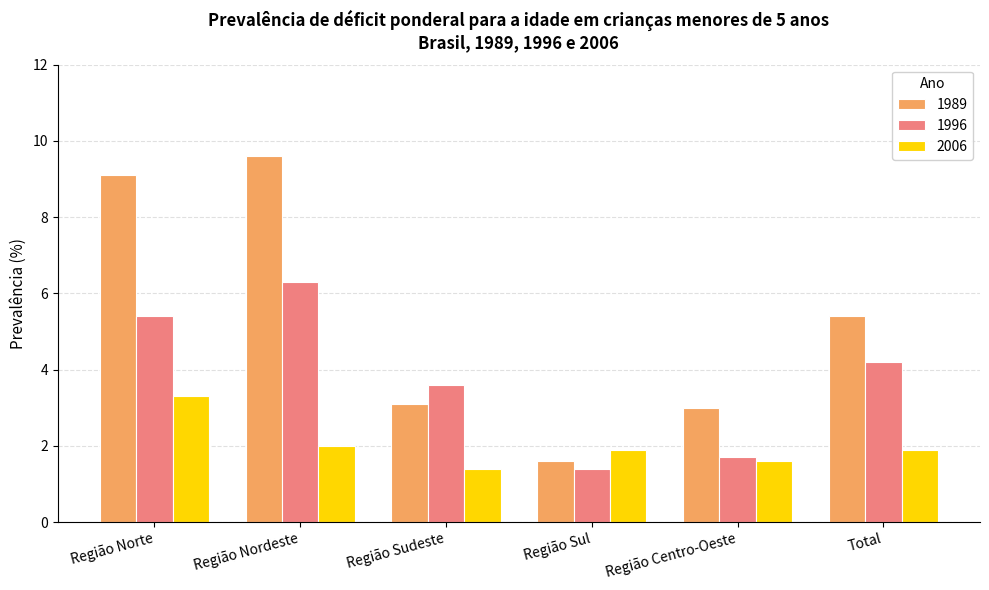

The value of 2006 at Região Sul is 1.1. True or false?

False